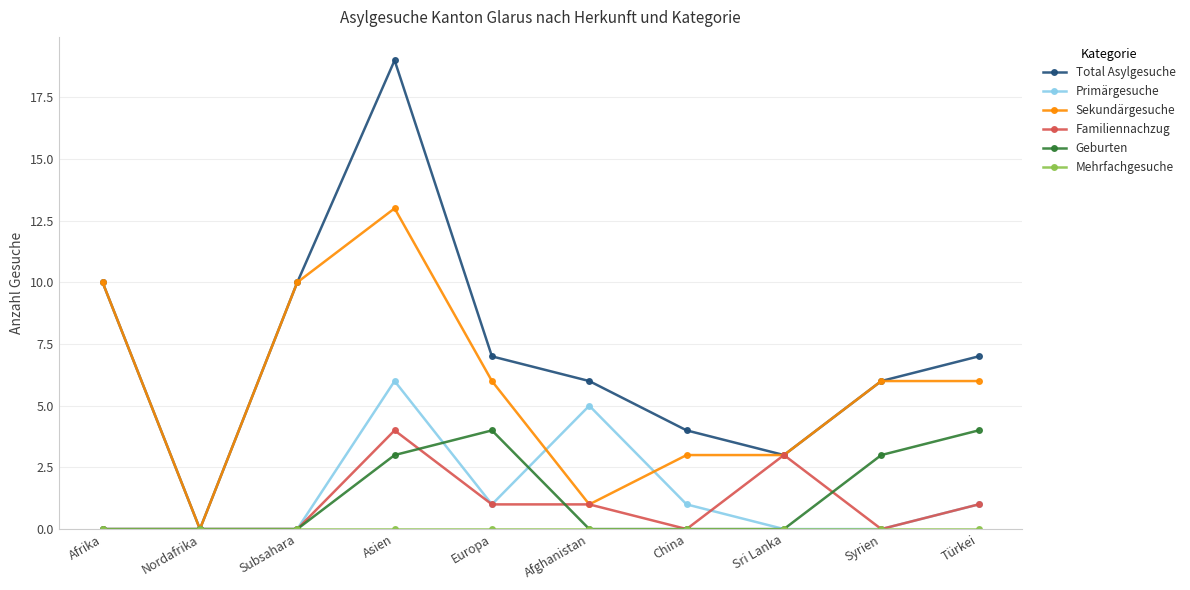

What is the maximum value for Total Asylgesuche?

19